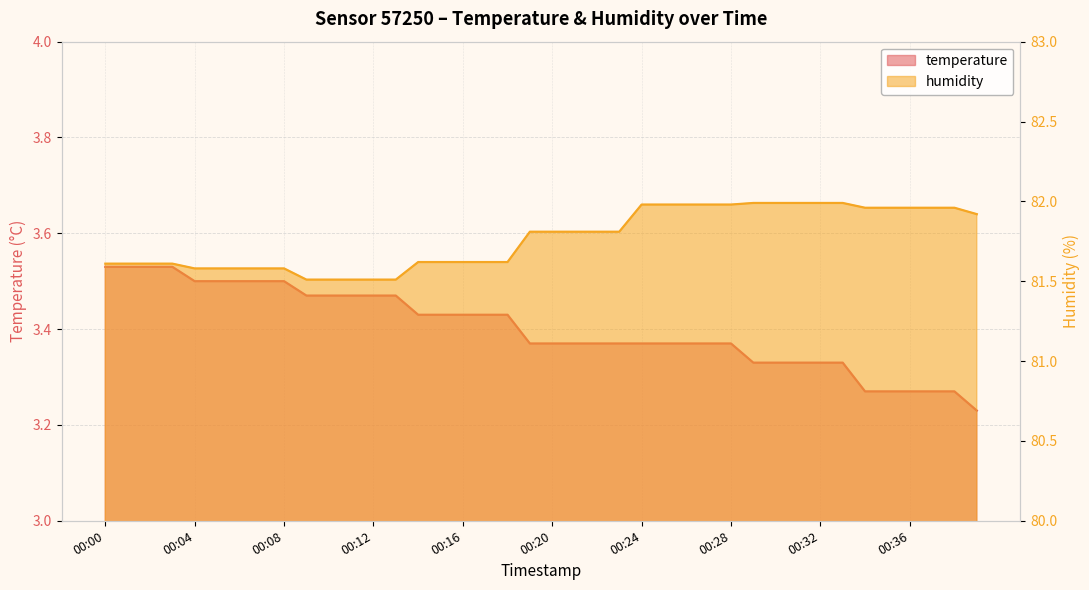

Which series has the largest range (max minus min)?

humidity